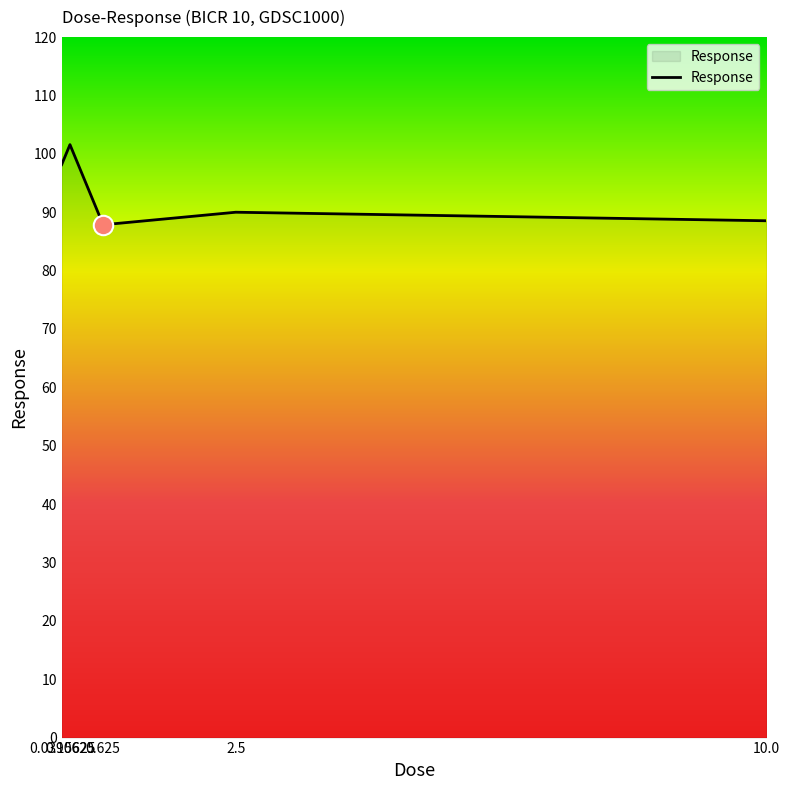

What is the difference between the second highest and second lowest values?

9.6